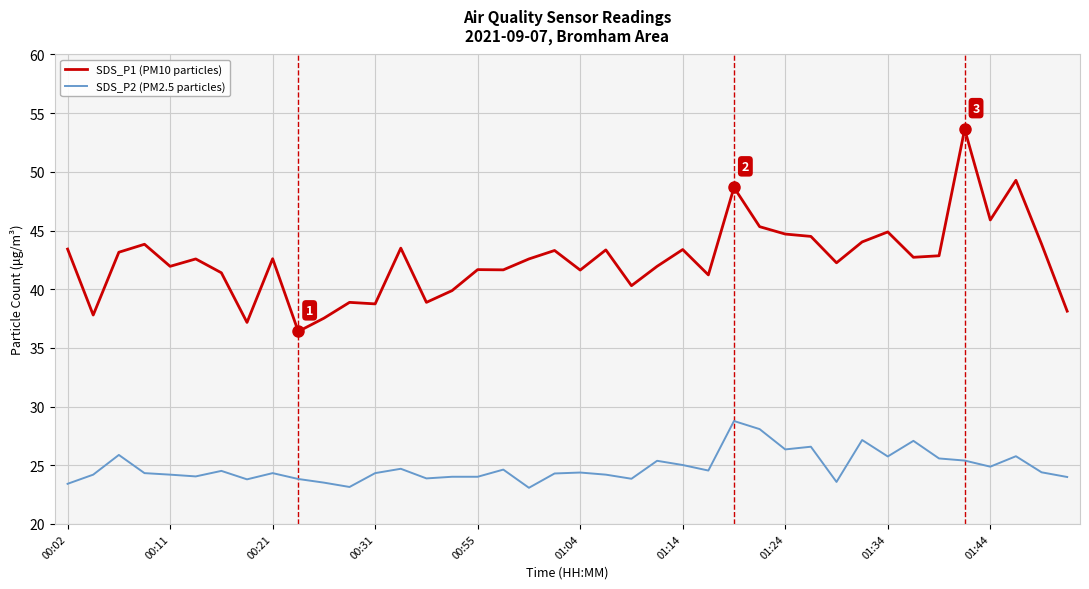

What is the difference between the maximum and minimum values in the SDS_P2 (PM2.5 particles) series?

5.7